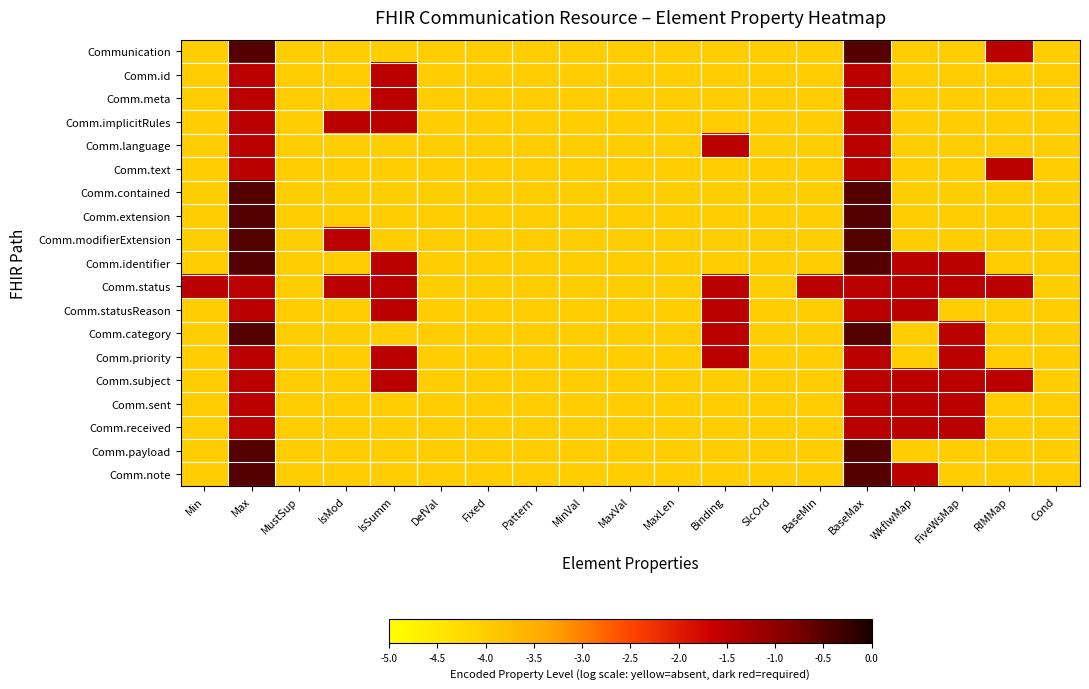

What is the smallest value displayed?

-4.0